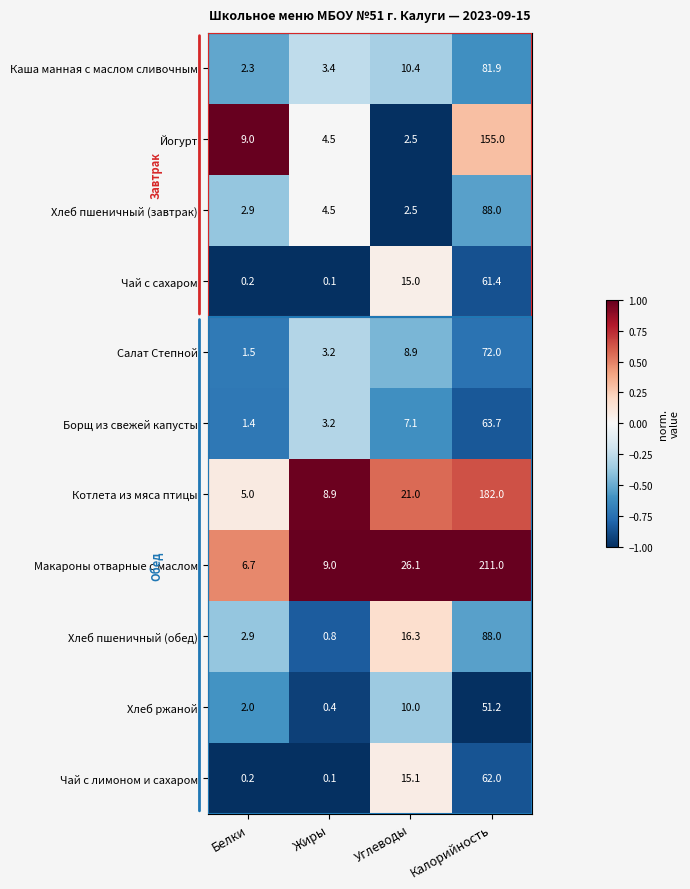

Count the number of data series in this chart.

11